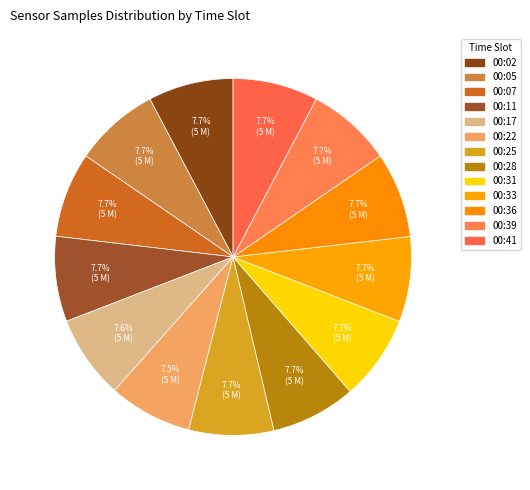

How many slices are in this pie chart?

13